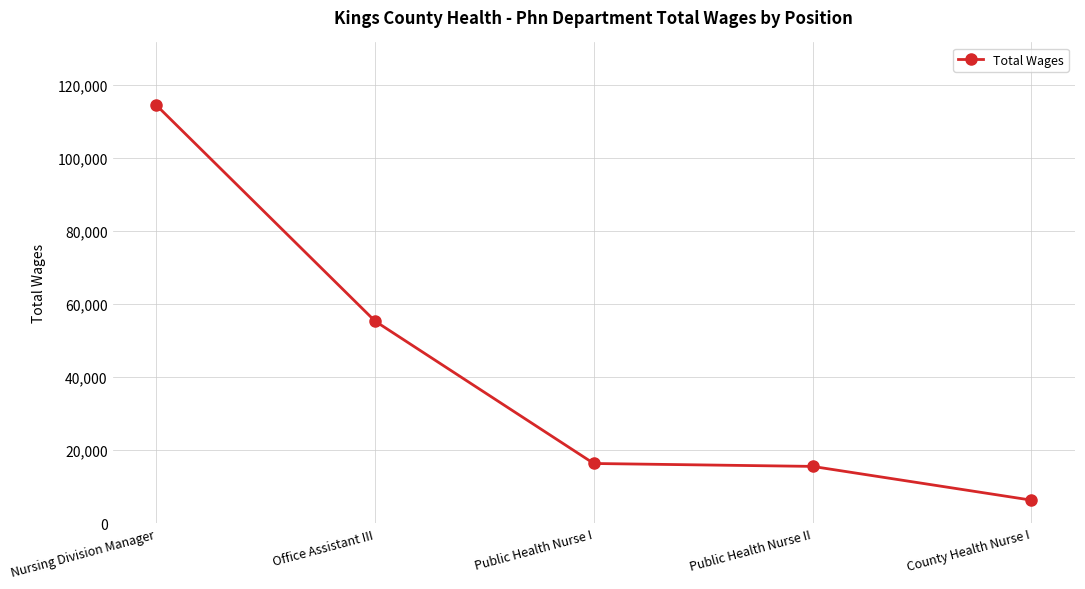

What is the value of the 4th point from the left?

15565